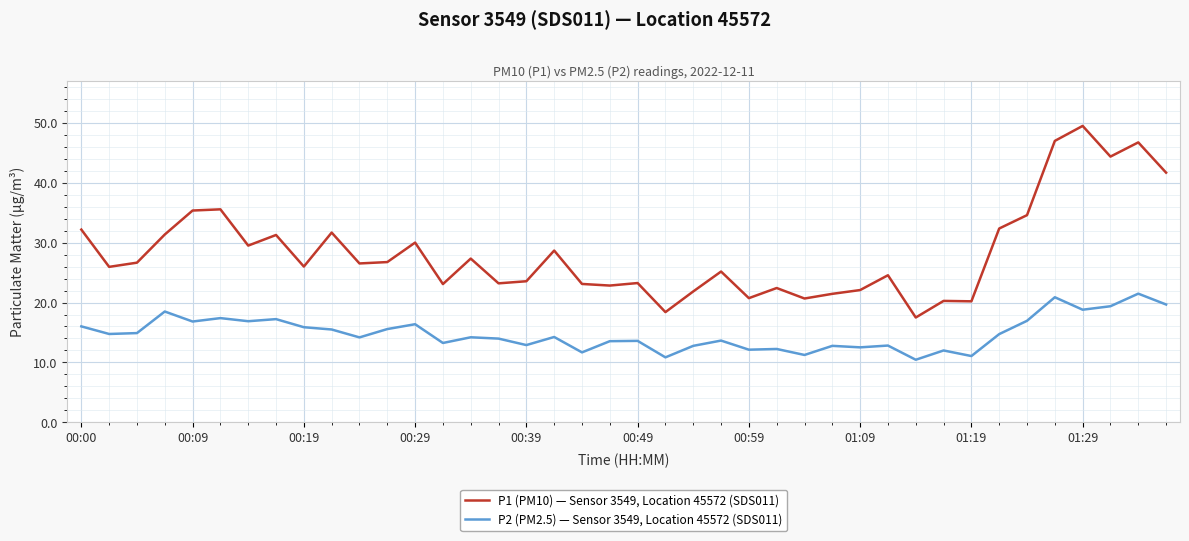

Rank the series by their average value, from highest to lowest.

P1 (PM10) — Sensor 3549, Location 45572 (SDS011), P2 (PM2.5) — Sensor 3549, Location 45572 (SDS011)